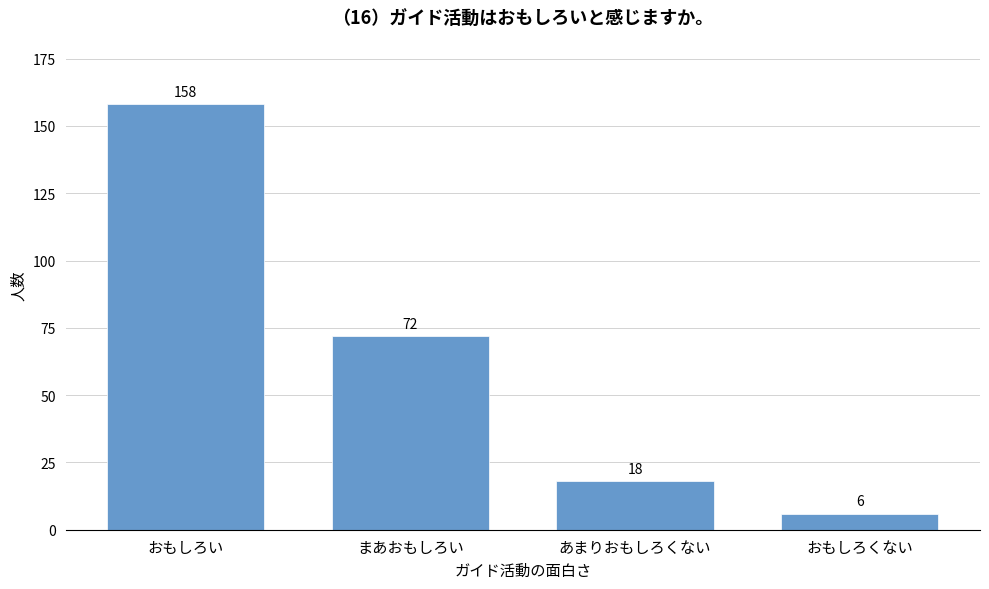

Reading right to left, list all the values displayed in this chart.

6	18	72	158